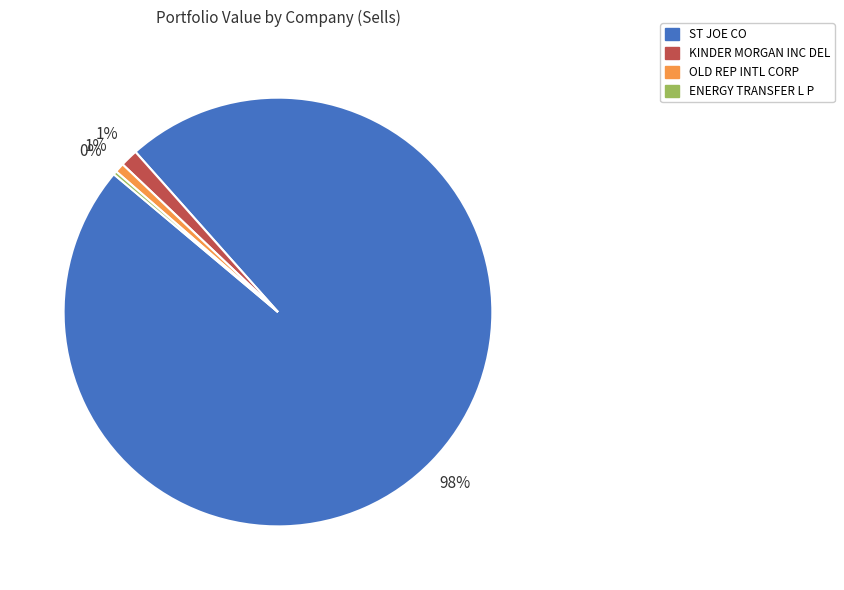

Does ST JOE CO account for over 50% of the chart?

Yes